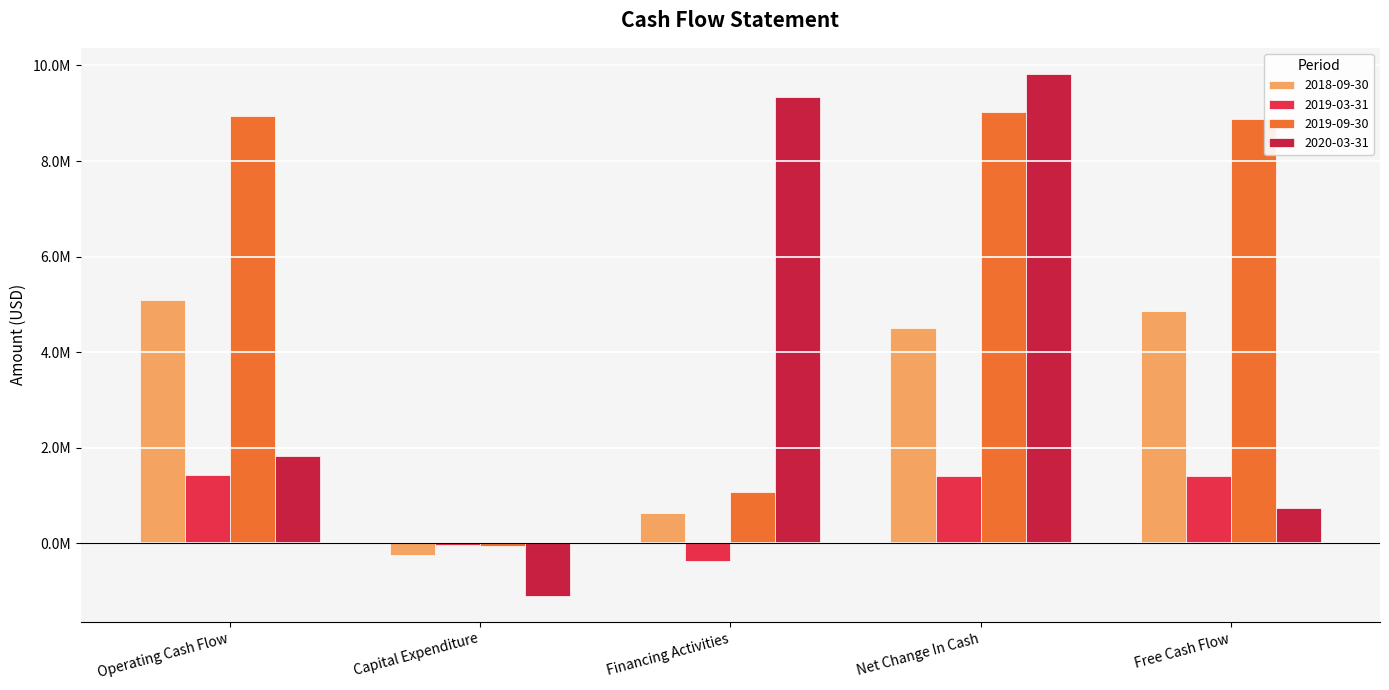

Rank the series at Financing Activities from lowest to highest value.

2019-03-31, 2018-09-30, 2019-09-30, 2020-03-31